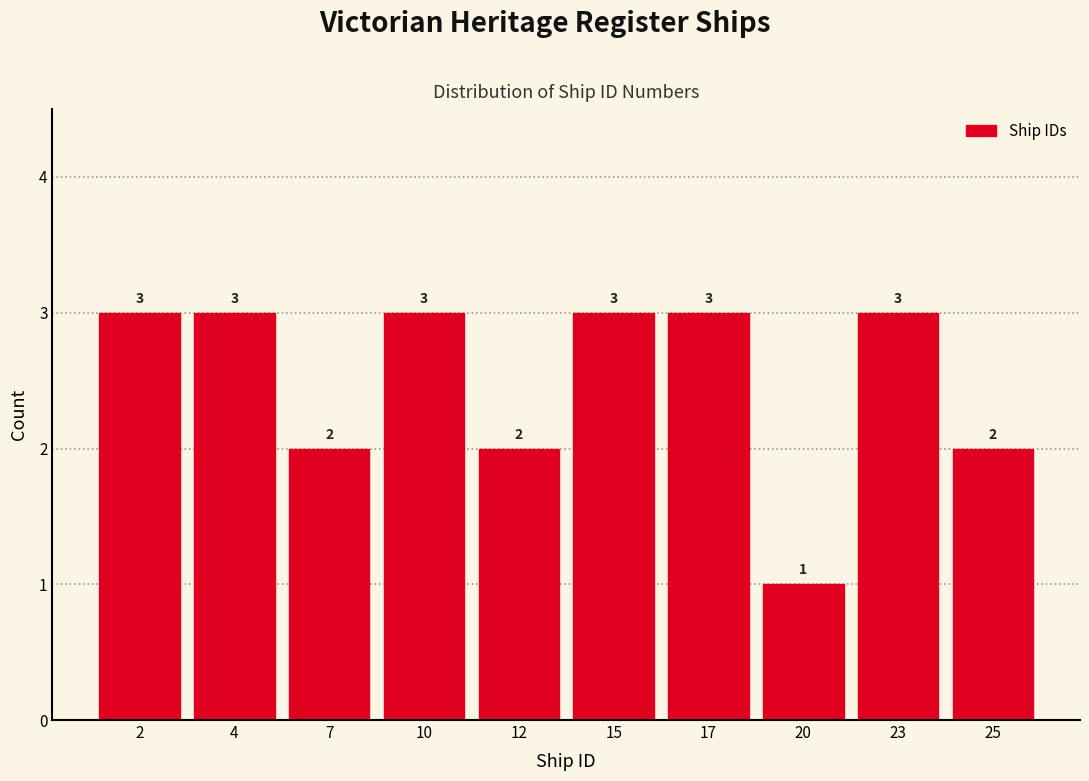

Reading left to right, what are all the values shown in this chart?

2=3	4=3	7=2	10=3	12=2	15=3	17=3	20=1	23=3	25=2